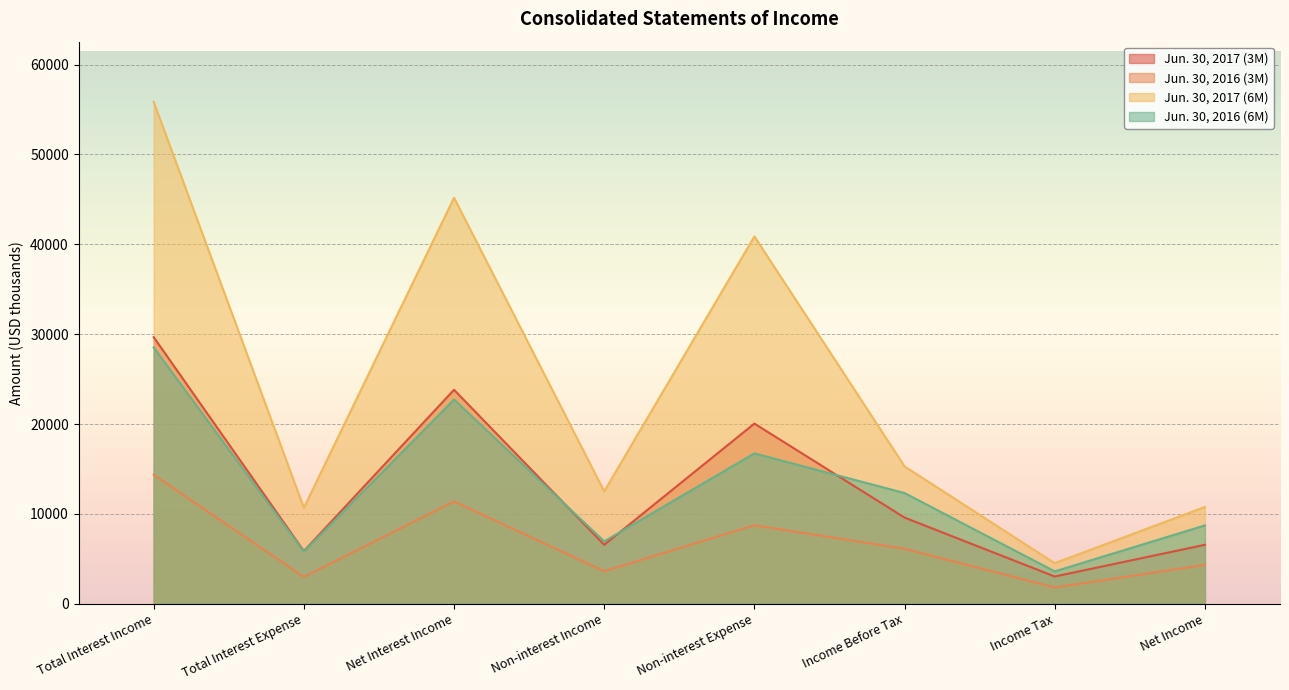

What are all the series names shown in the legend?

Jun. 30, 2017 (3M), Jun. 30, 2016 (3M), Jun. 30, 2017 (6M), Jun. 30, 2016 (6M)